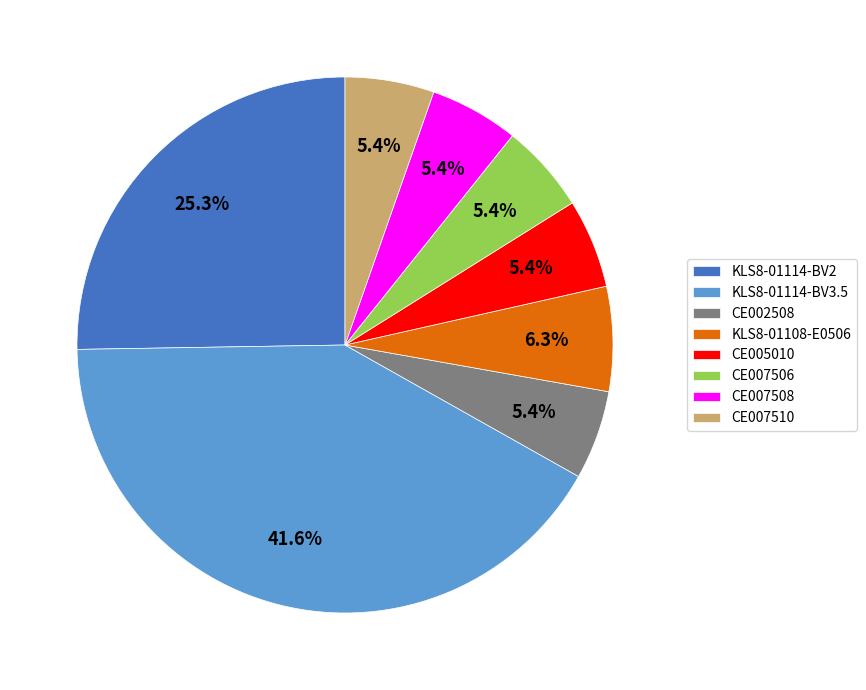

What percentage is the CE002508 slice, to the nearest percent?

5%